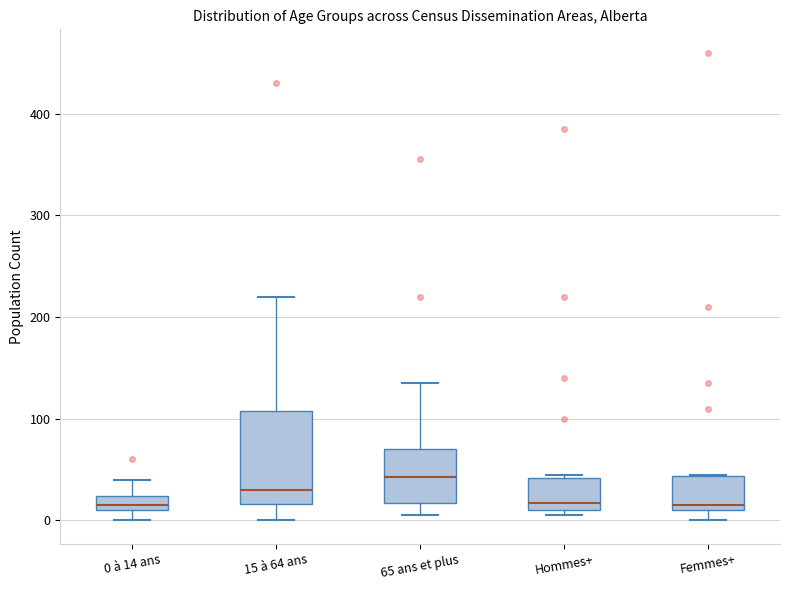

Where does the lower whisker of the box for 15 à 64 ans end on the y-axis? The values are not printed on the chart, so give them approximately, as read against the axis.

0